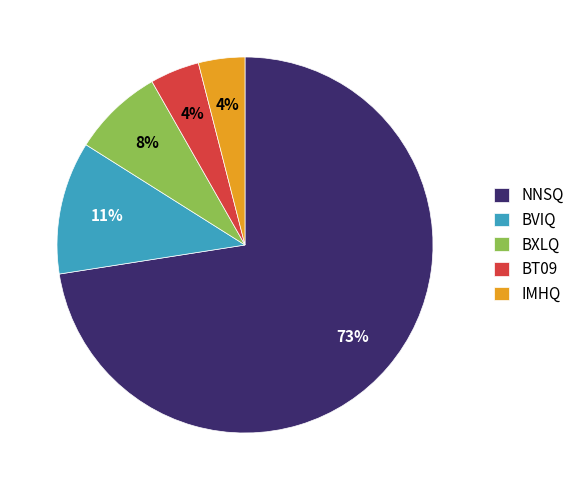

Is it true that BVIQ is 1% of the pie?

False